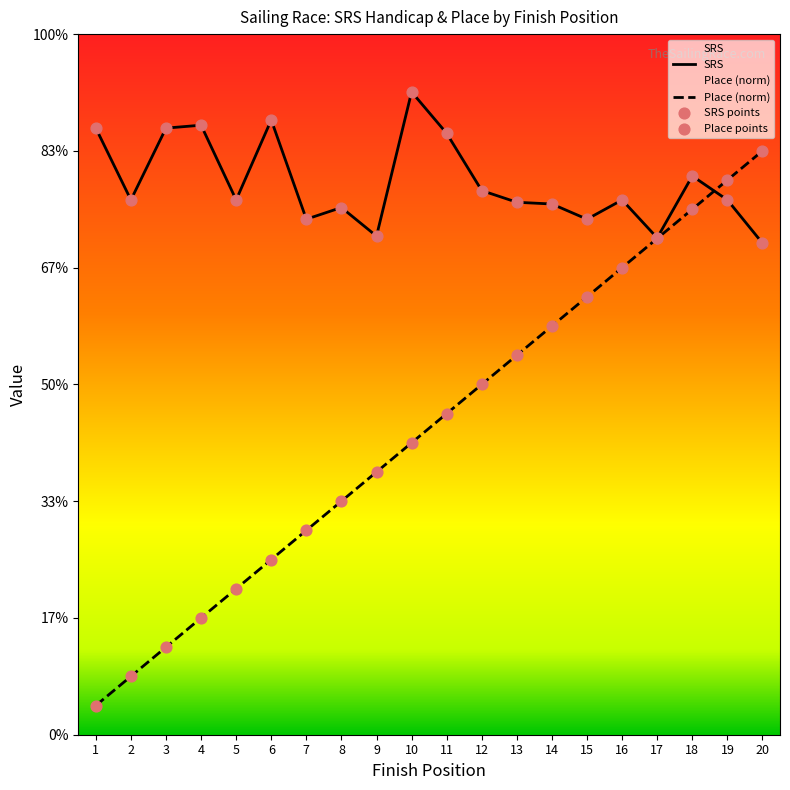

At which category is the sum across all series the highest?

19